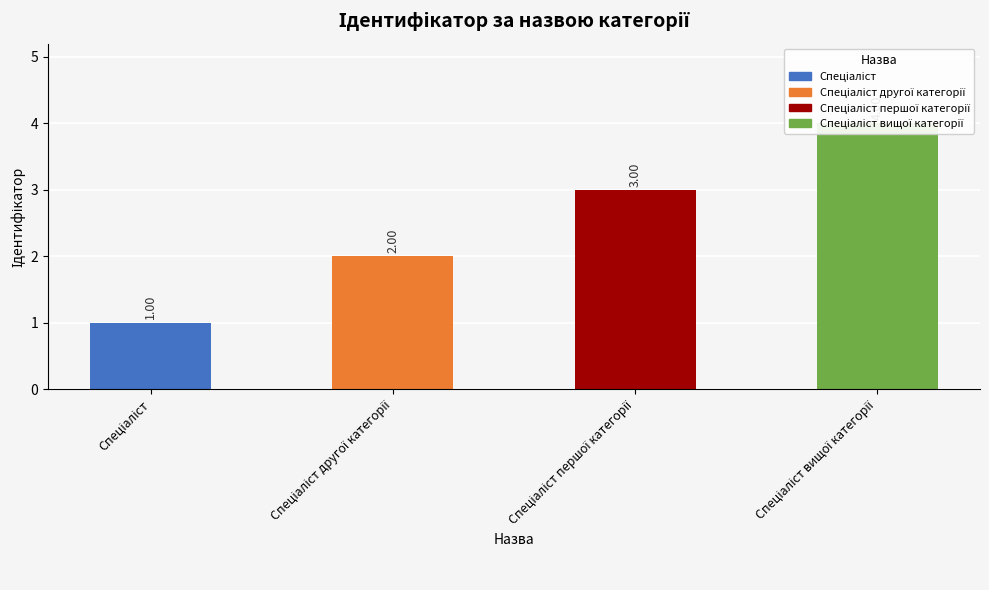

What position from the right is Спеціаліст першої категорії?

2